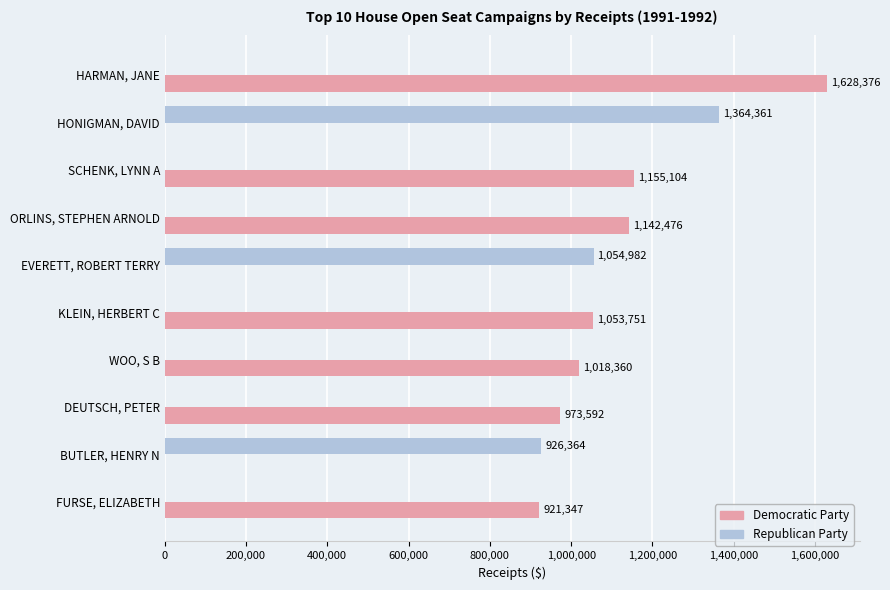

What is the sum of the Democratic Party values at ORLINS, STEPHEN ARNOLD and HONIGMAN, DAVID?

1142476